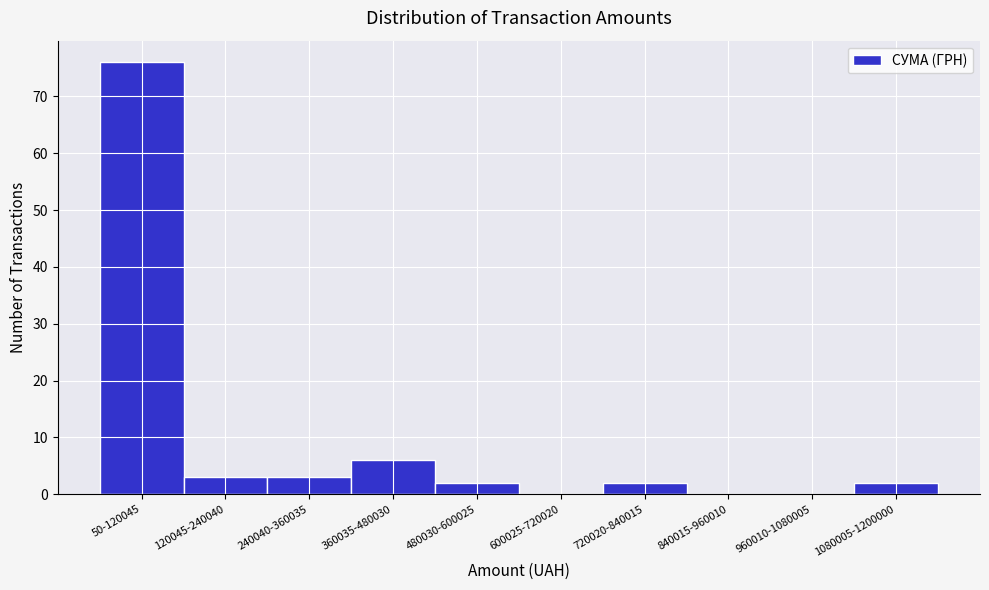

Reading right to left, what are all the values shown in this chart?

1080005-1200000=2	960010-1080005=0	840015-960010=0	720020-840015=2	600025-720020=0	480030-600025=2	360035-480030=6	240040-360035=3	120045-240040=3	50-120045=76